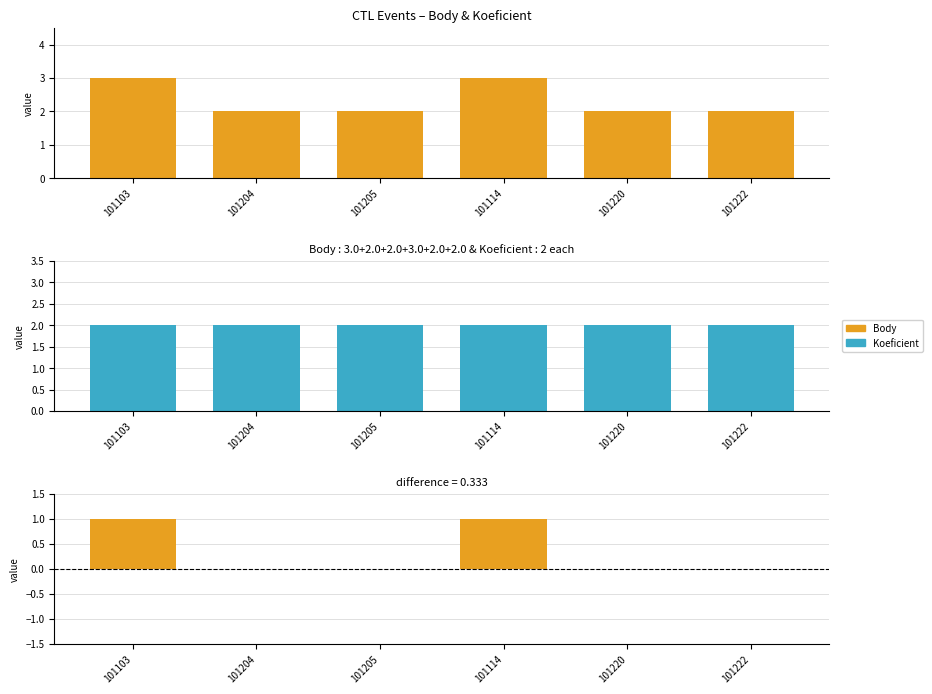

What is the label of the 5th bar from the right?

101204